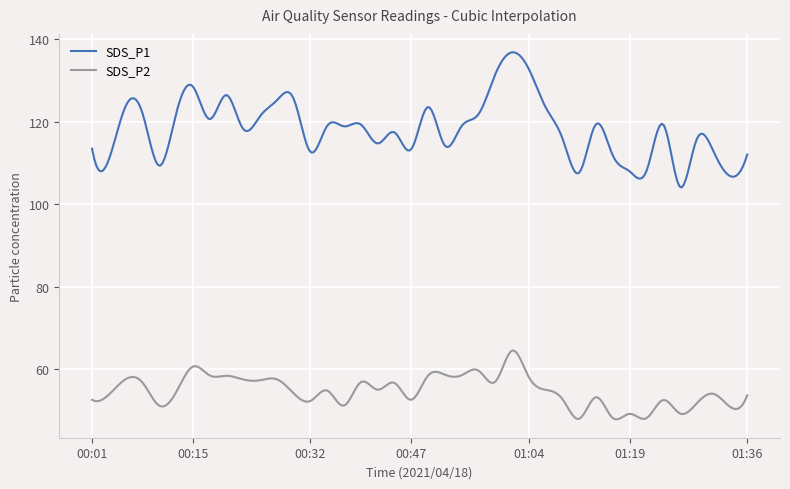

List the series in order of their overall mean, lowest first.

SDS_P2, SDS_P1